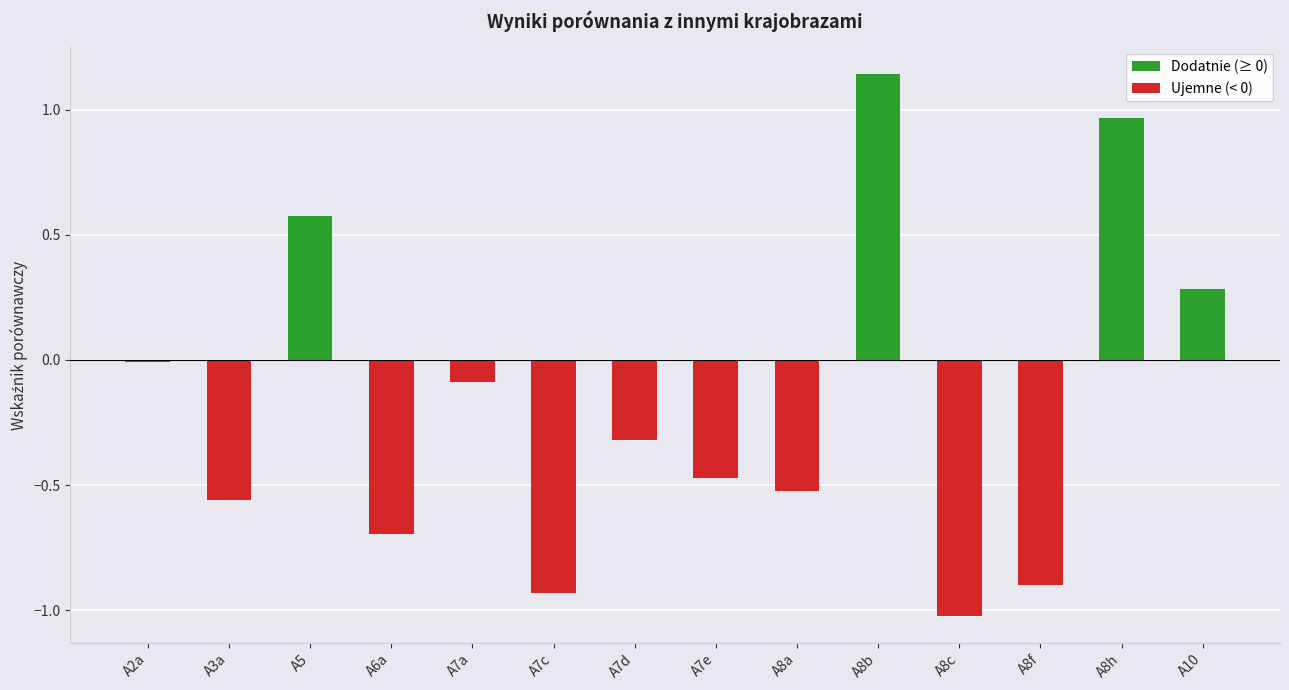

What is the change in value from A8a to A10?

+0.8